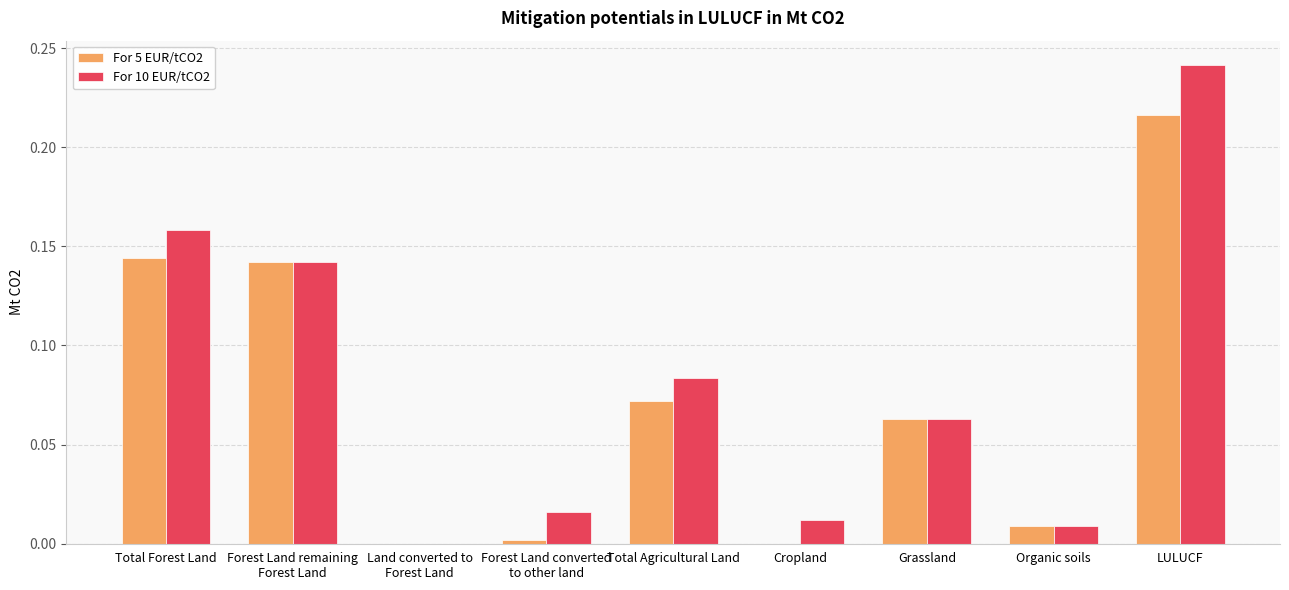

What is the sum of all For 5 EUR/tCO2 values?

0.6